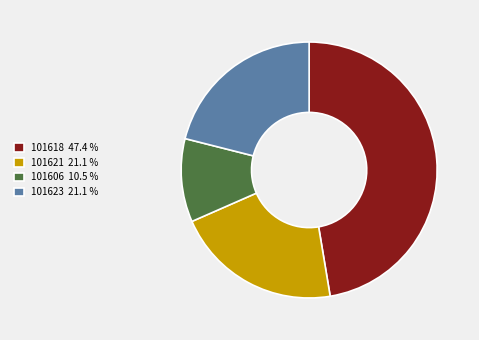

Which has a higher value, 101606 10.5 % or 101621 21.1 %?

101621 21.1 %